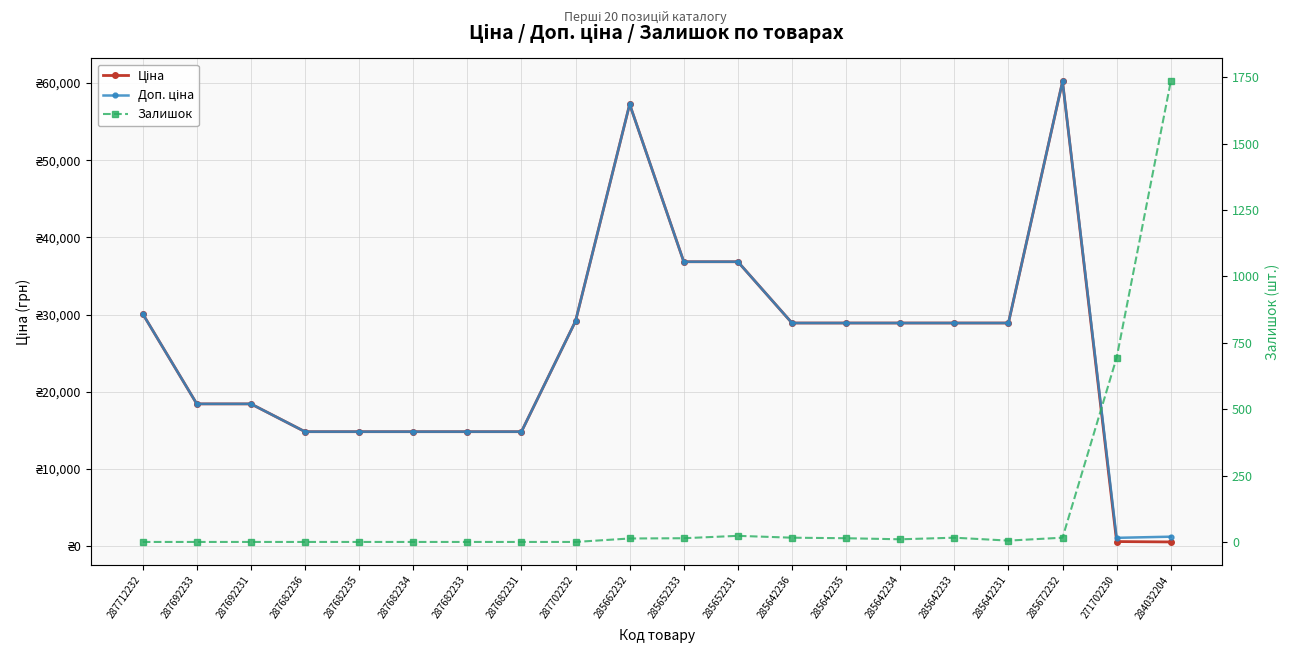

What is the difference between the maximum and second lowest values in the Доп. ціна series?

58994.9